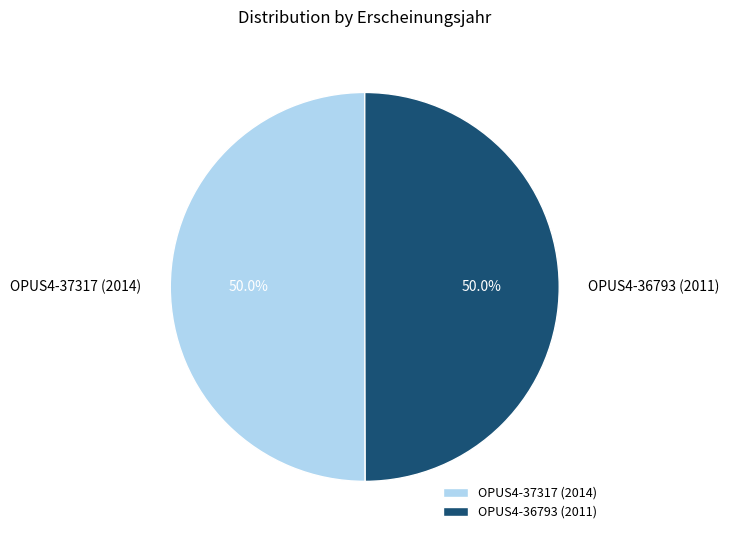

What is the ratio of the value at OPUS4-37317 (2014) to the value at OPUS4-36793 (2011)?

1.0